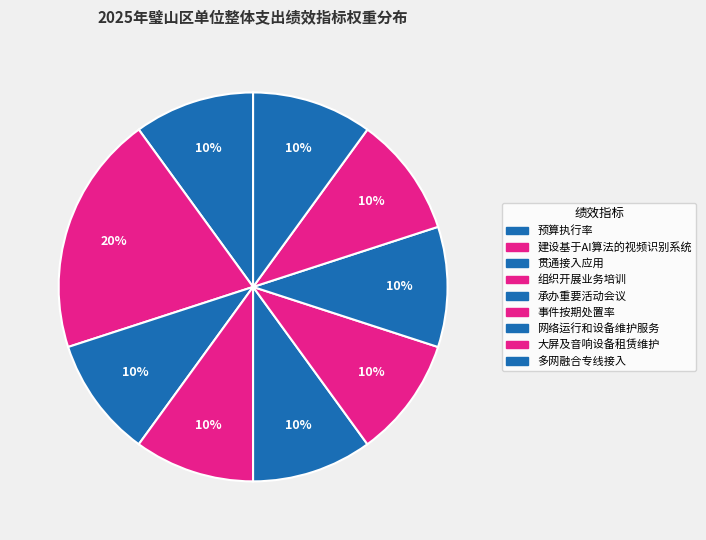

Is it true that 组织开展业务培训 is 10% of the pie?

True